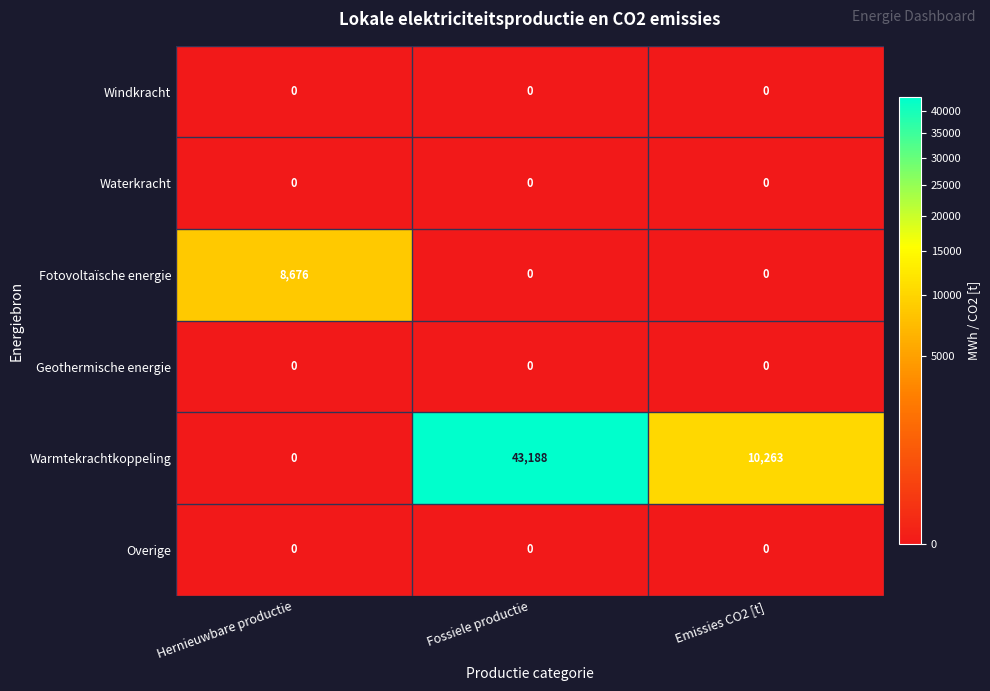

Which series has the widest spread of values?

Warmtekrachtkoppeling